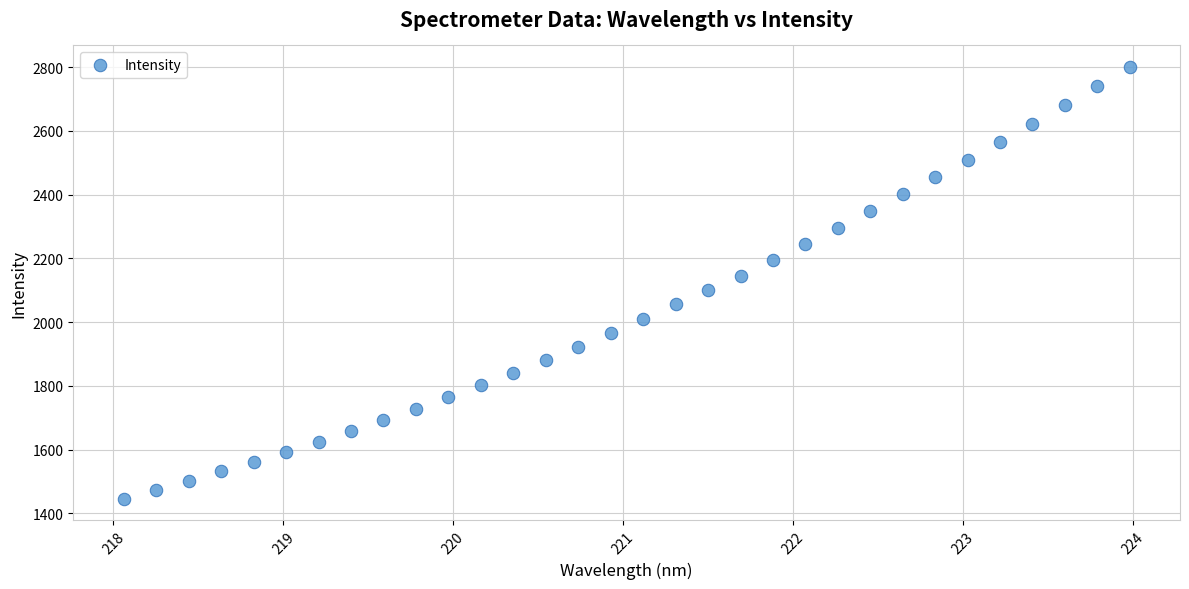

What is the range of X values (max minus min)?

5.9